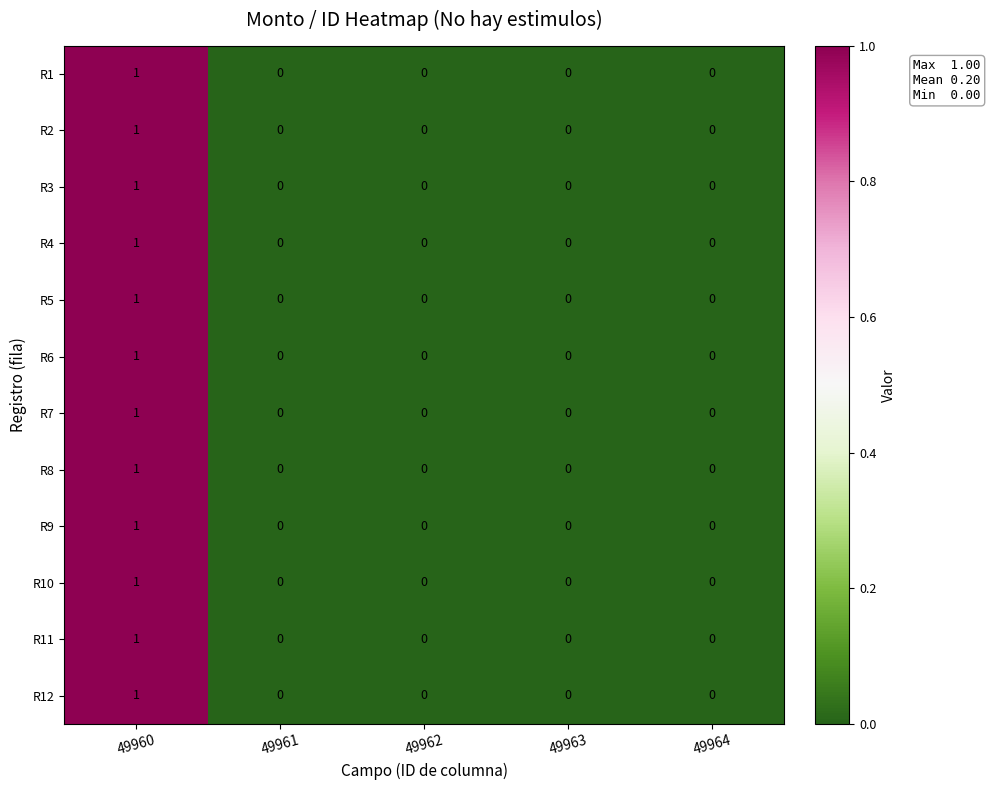

Is it true that R12 equals -1 at 49962?

False